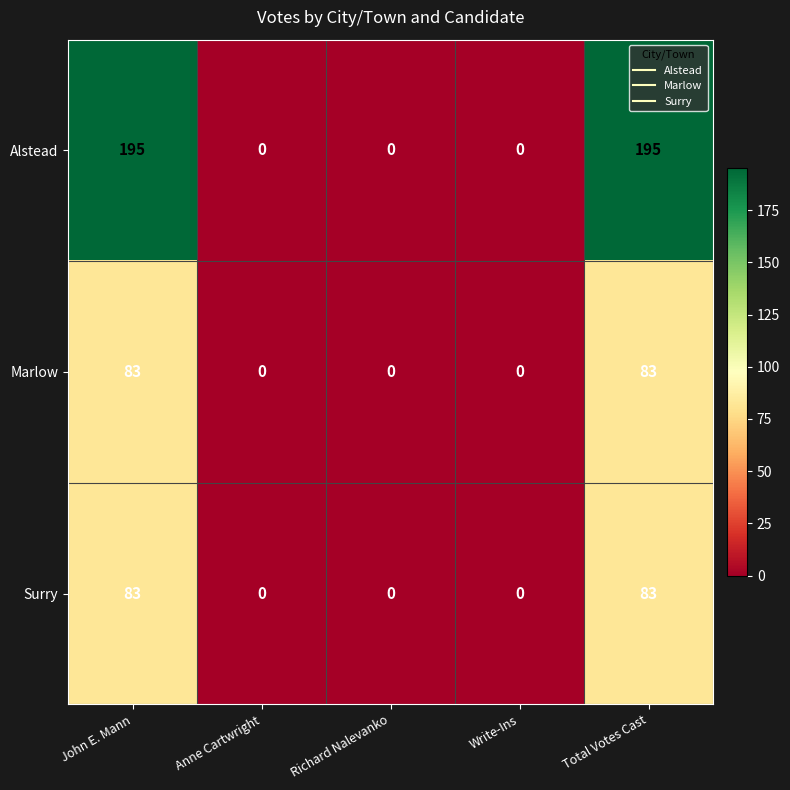

What is the average value of the Alstead series?

78